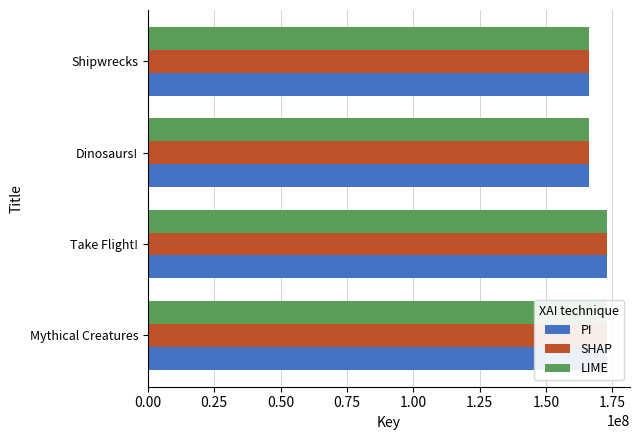

True or false: SHAP has a value of 166097382 at Shipwrecks.

True